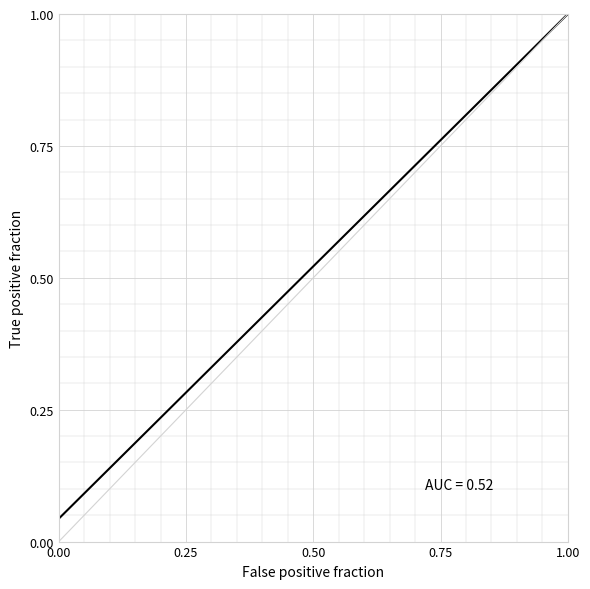

Is it true that the value at 0.00 is 0.1?

False